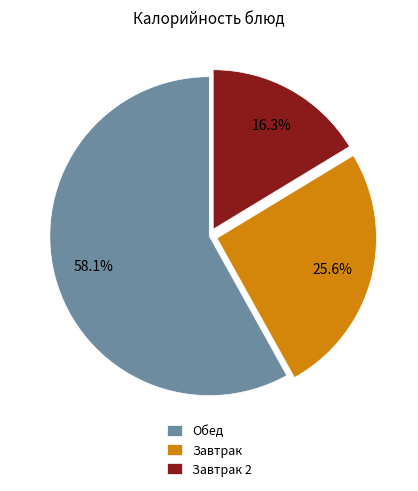

Is the sum of Завтрак and Завтрак 2 greater than half?

No